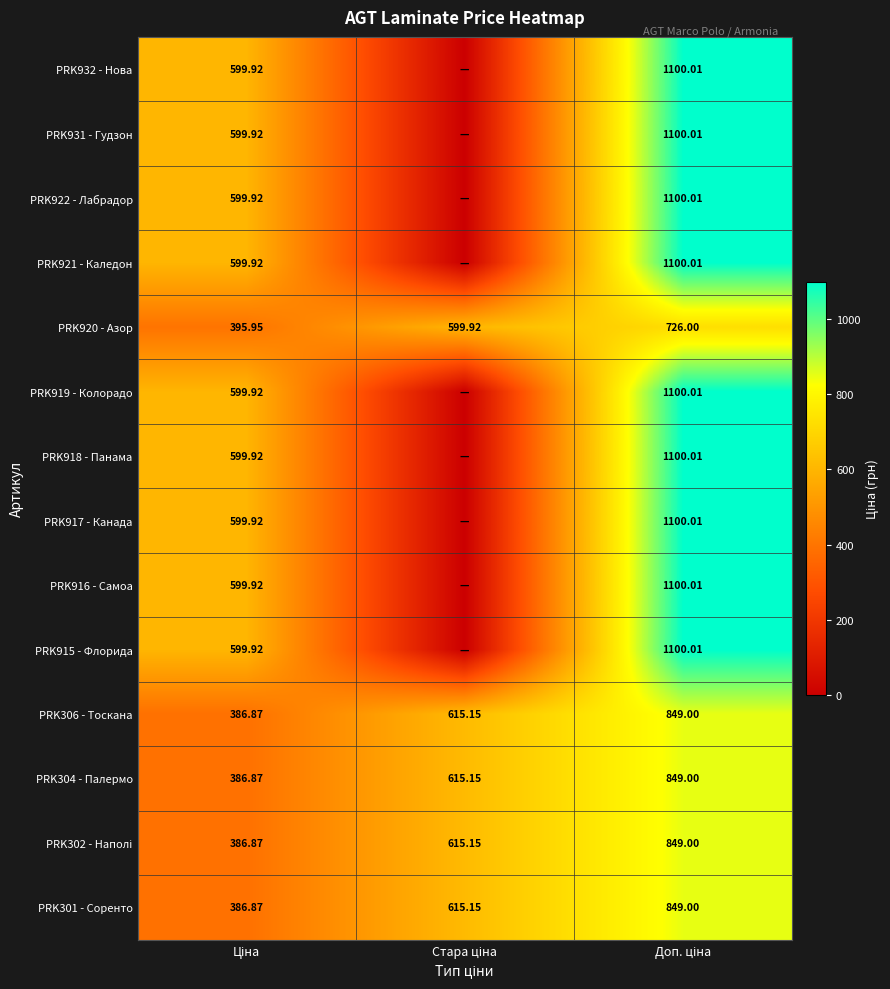

At which category is the sum across all series the highest?

Доп. ціна